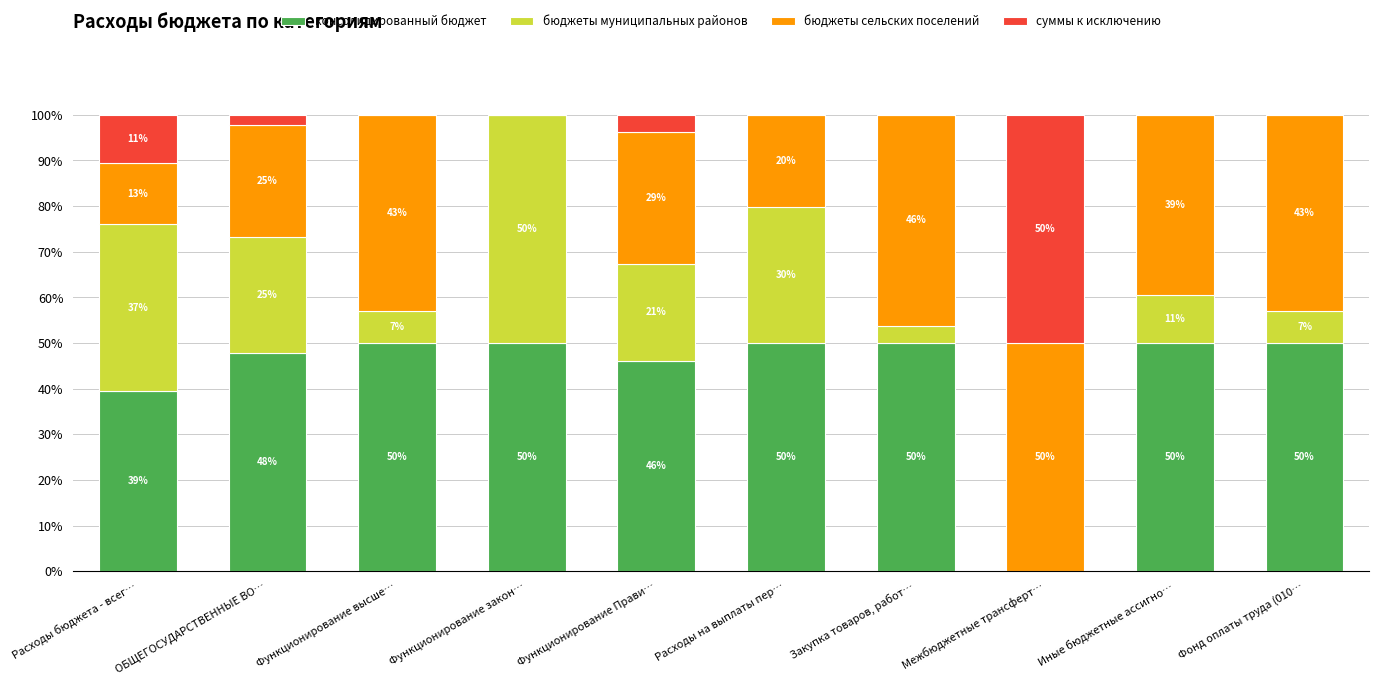

At which label is консолидированный бюджет closest to 25?

Расходы бюджета - всег…